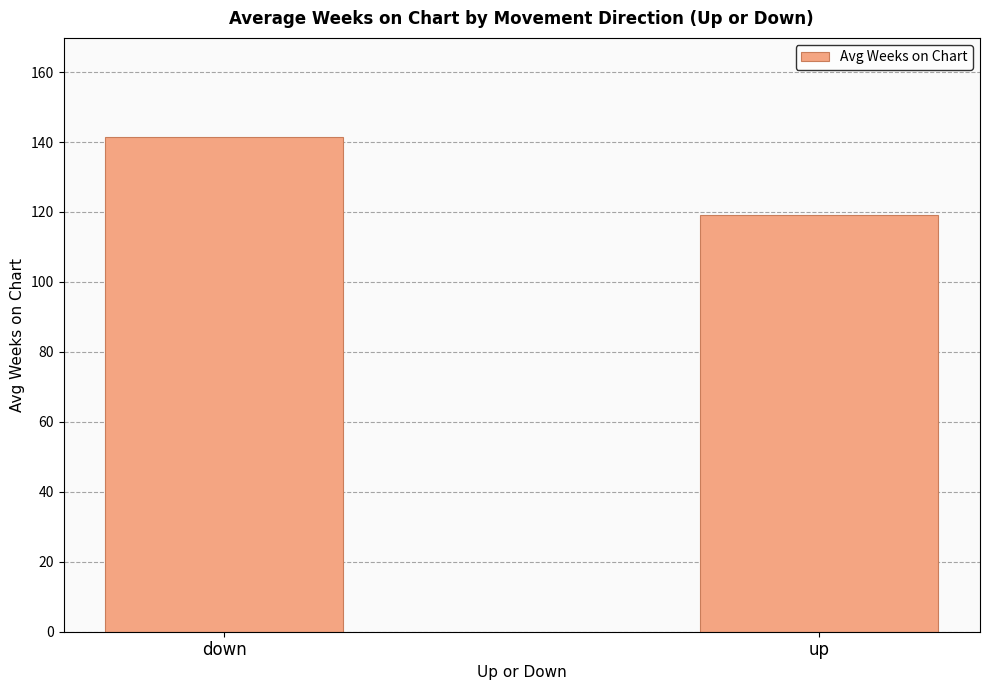

Rank the categories by value from lowest to highest.

up, down